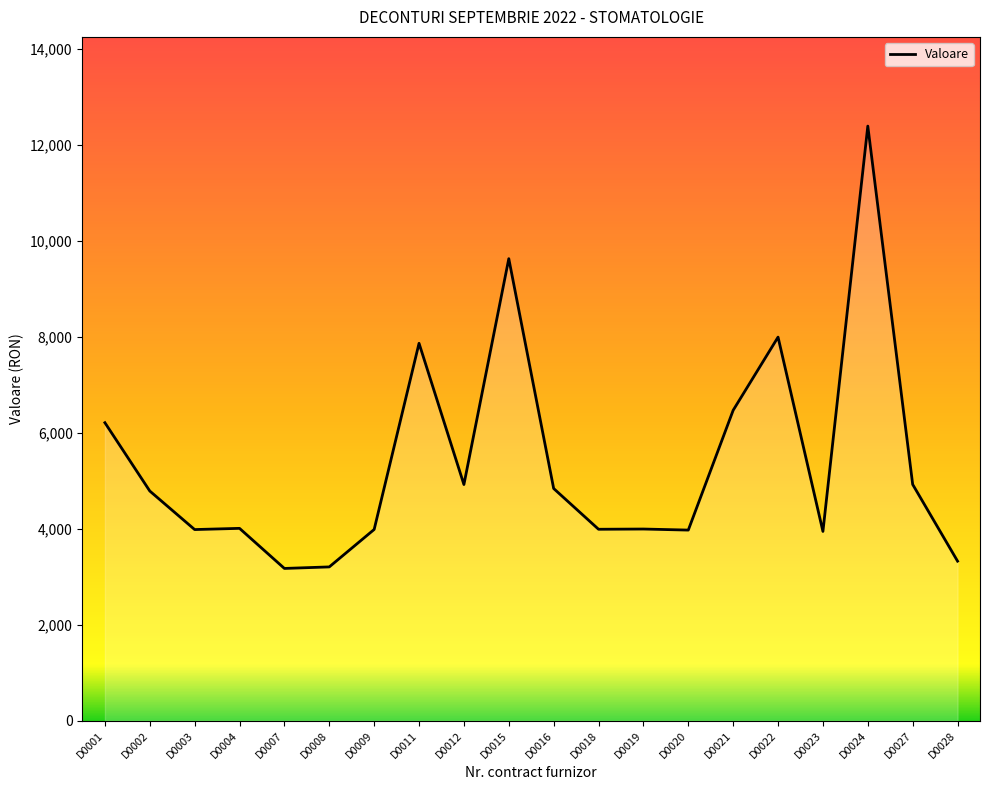

True or false: there are more than 2 points higher than both neighbors.

True